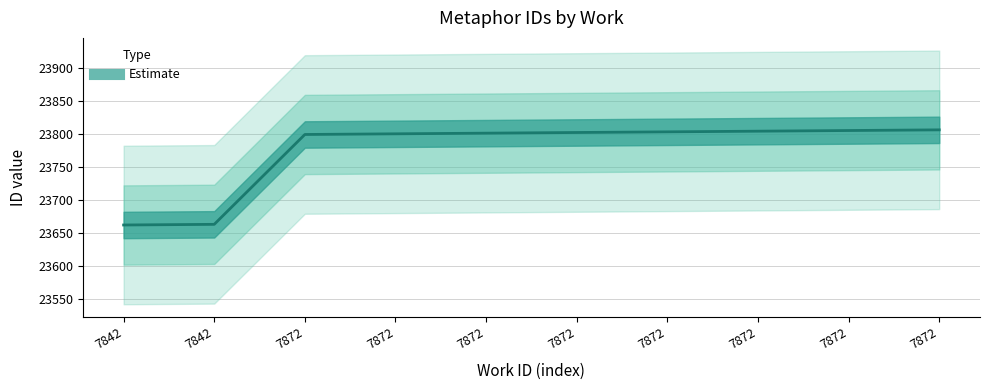

Reading left to right, extract all data points from this chart.

23662	23663	23799	23800	23801	23802	23803	23804	23805	23806